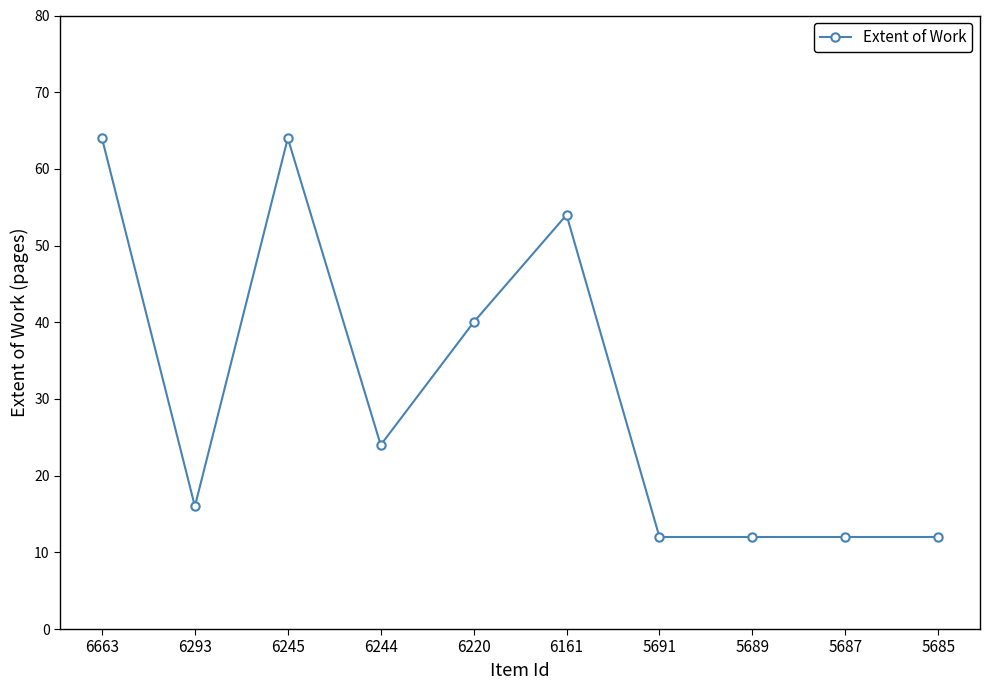

What is the average value?

31